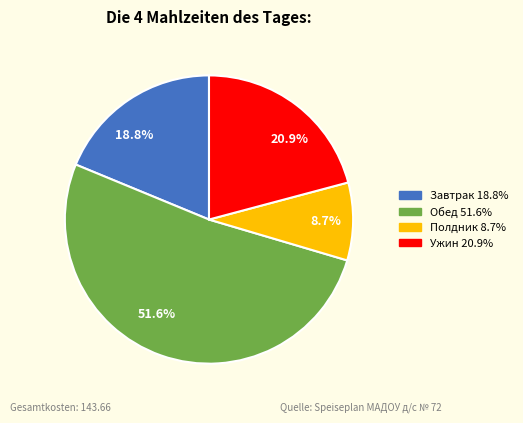

What is the smallest slice in the pie chart?

8.7%